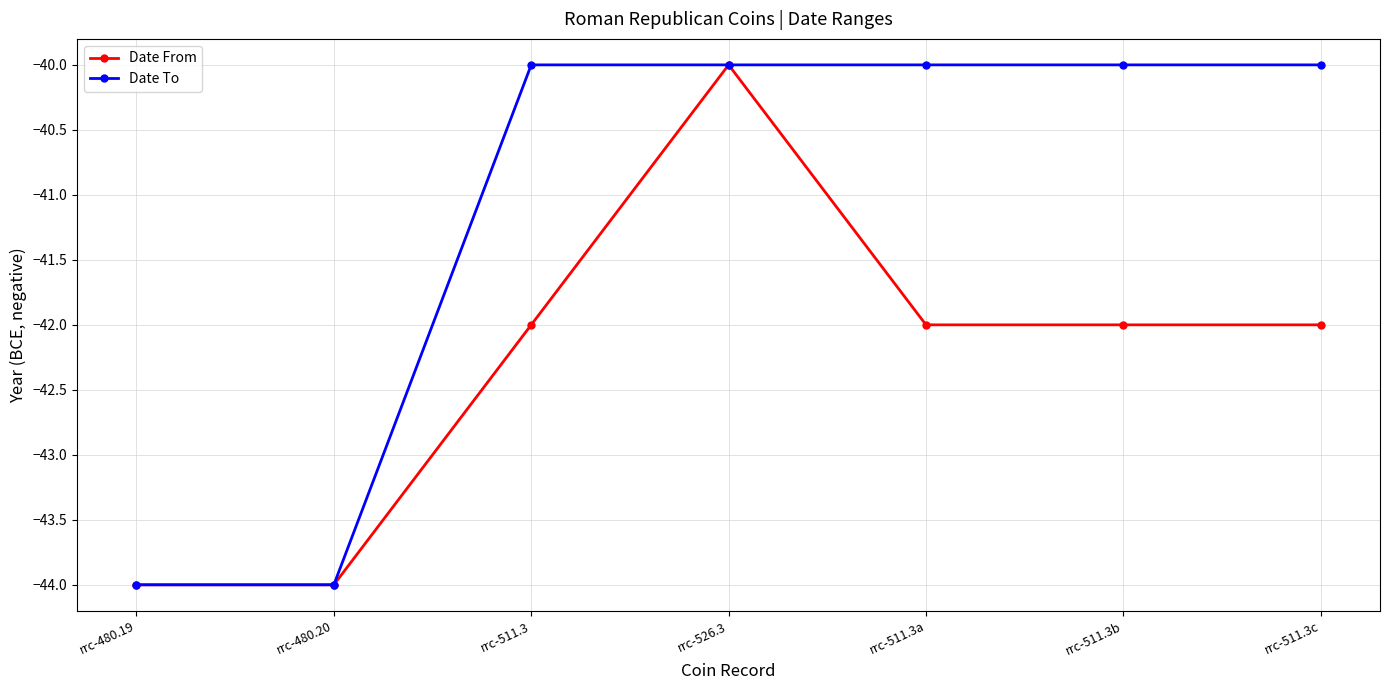

What is the difference between the Date To values at rrc-480.20 and rrc-511.3?

4